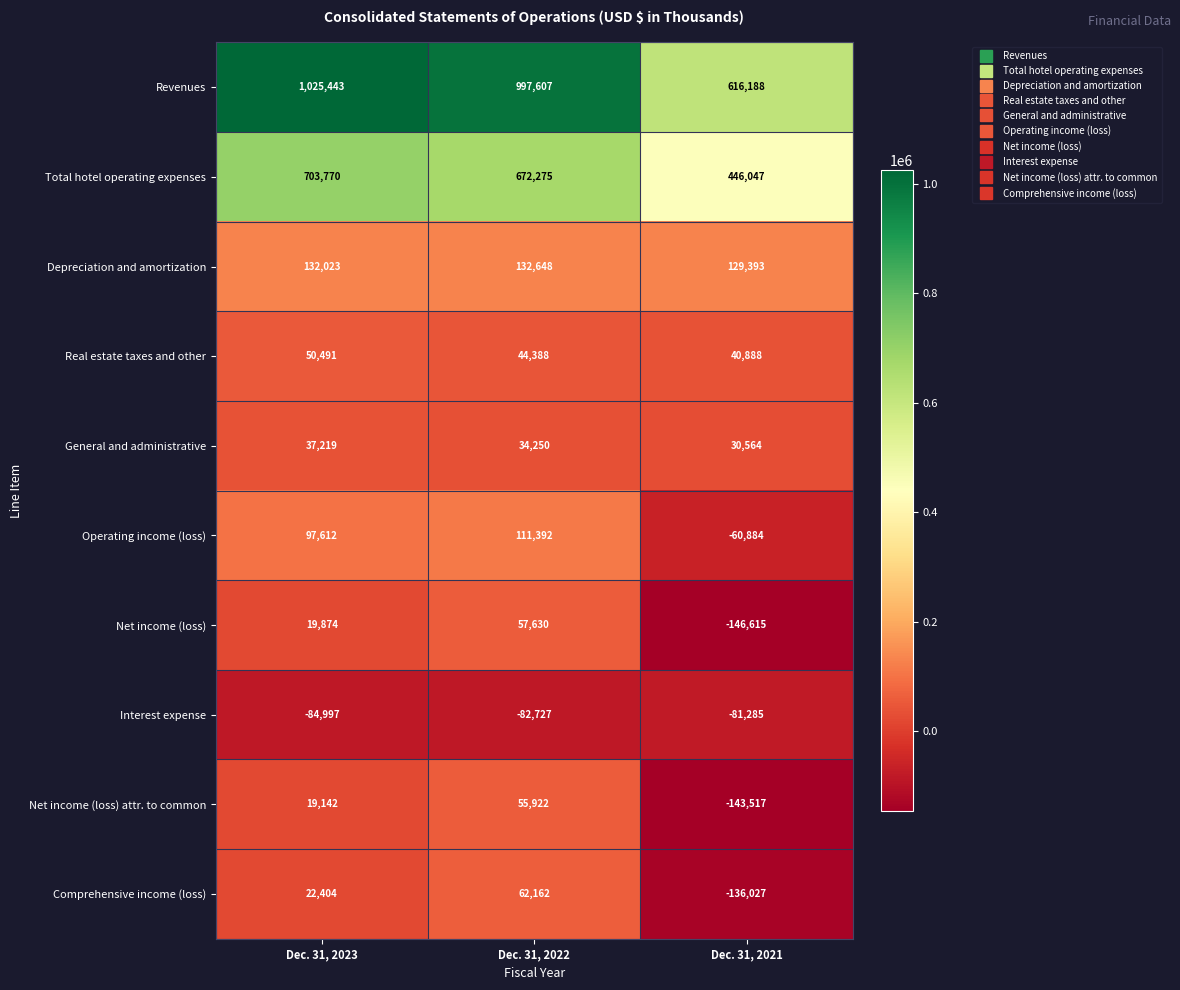

Count the number of data series in this chart.

10